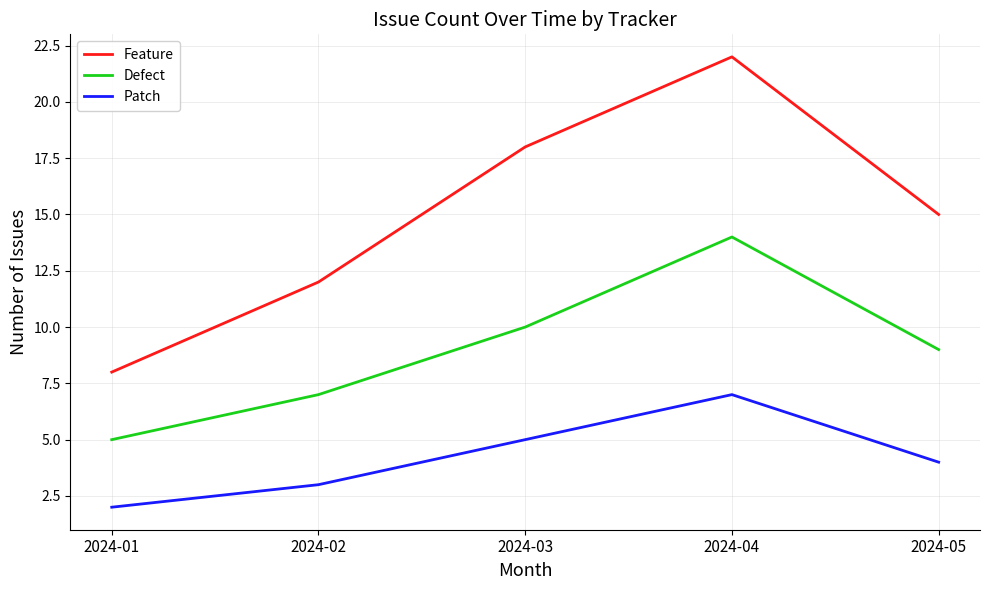

What is the smallest value displayed?

2